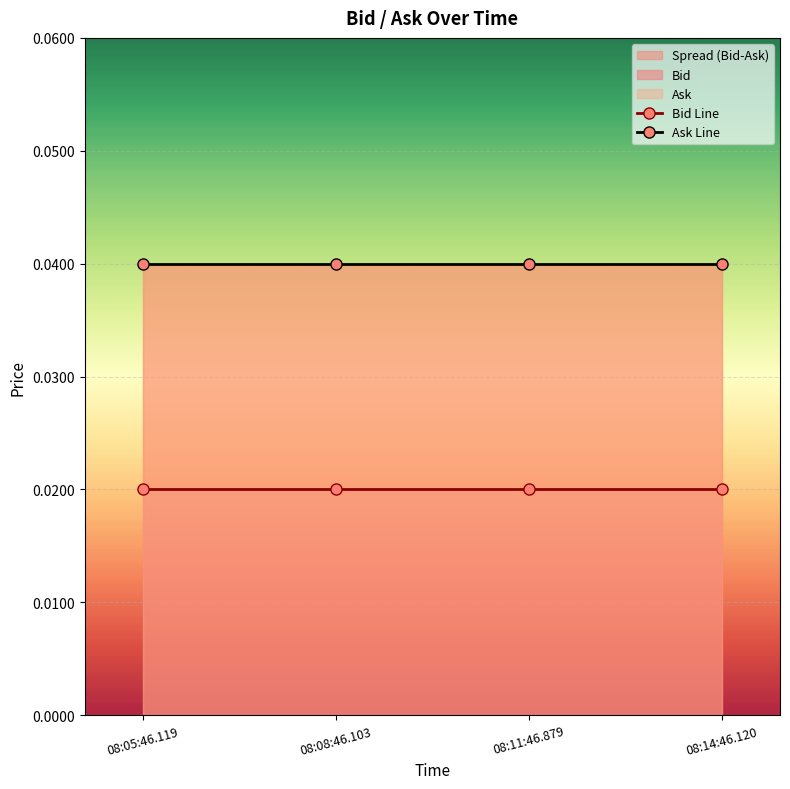

True or false: Ask Line and Bid Line intersect in this chart.

False